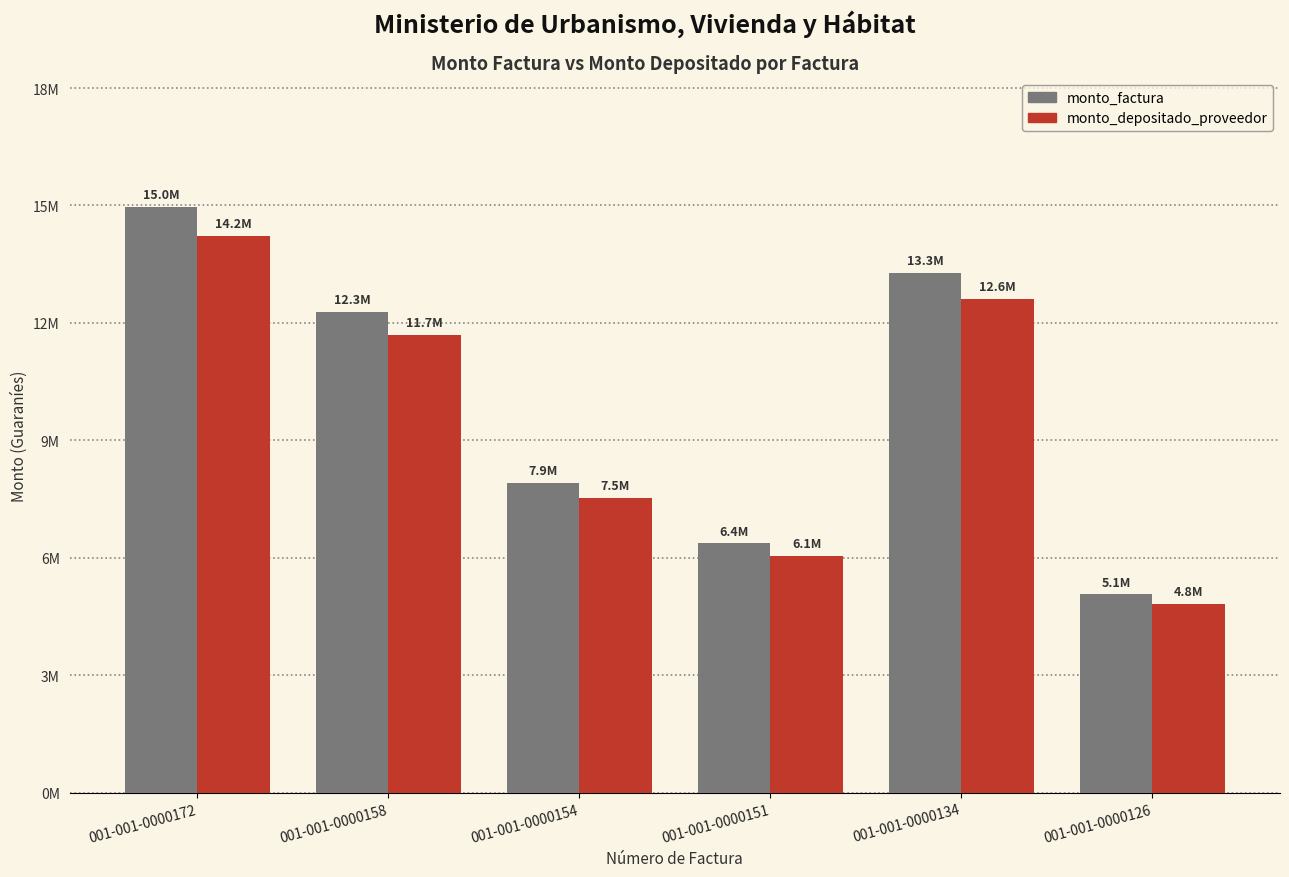

What are all the series names shown in the legend?

monto_factura, monto_depositado_proveedor